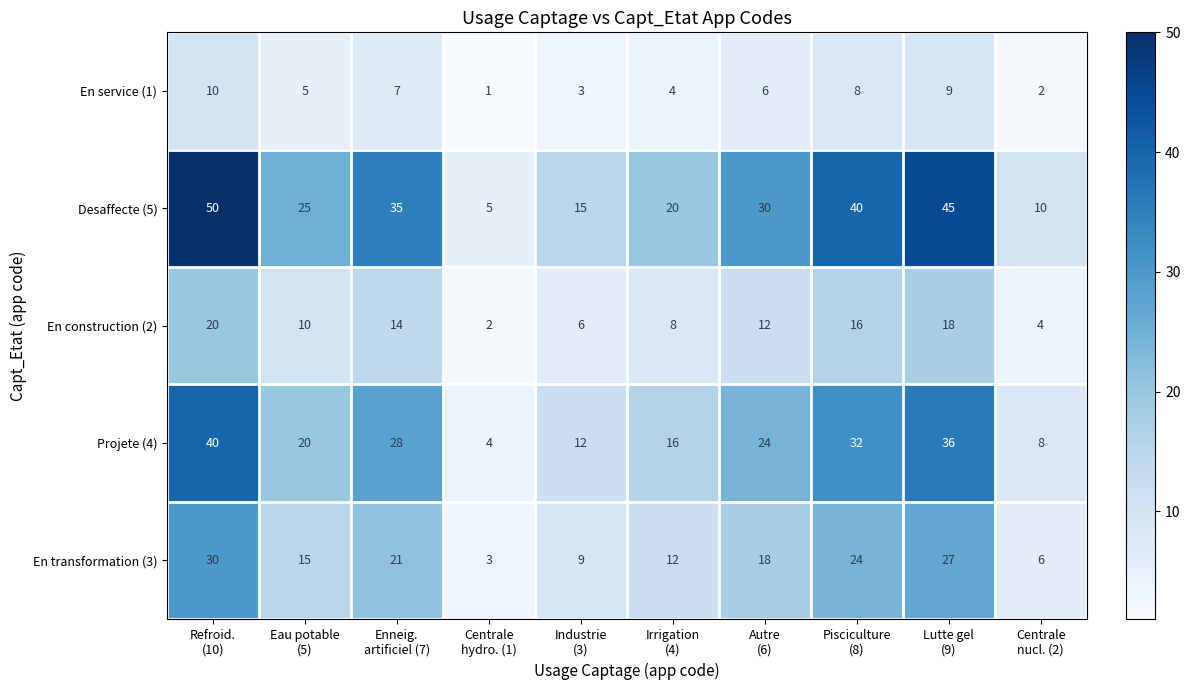

What is the maximum value shown in the chart?

50